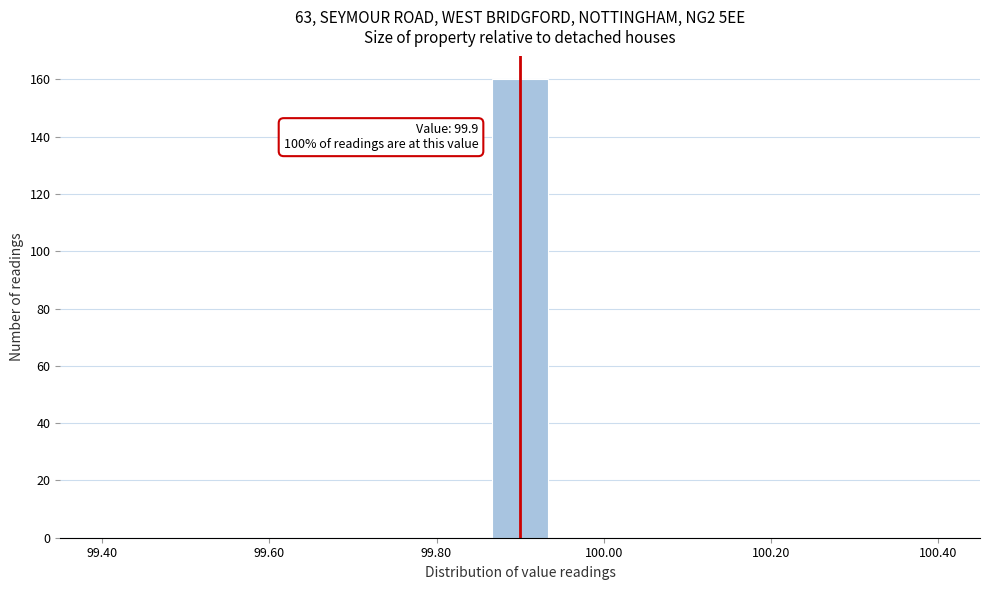

Read against the x-axis, roughly where is the centre of the tallest bar?

99.90